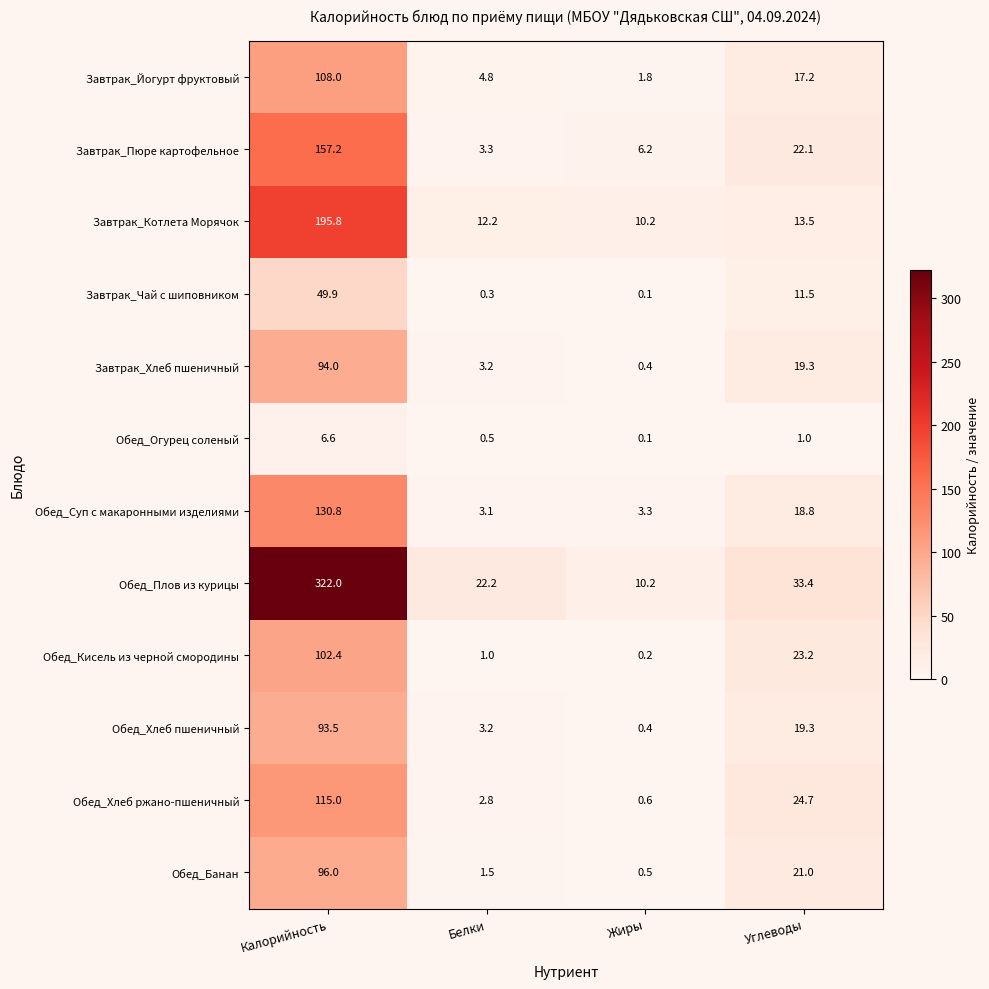

What is the difference between the highest and lowest values at Белки?

21.9